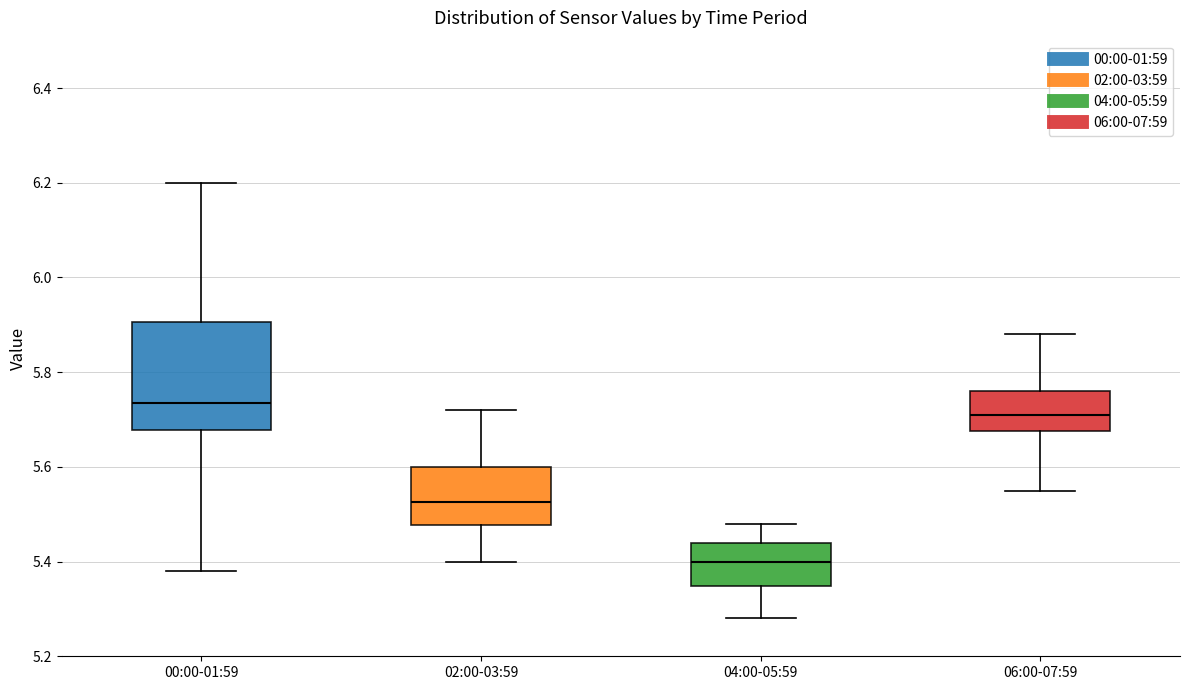

Reading left to right, read every box against the y-axis: the position of its median line, the range the box covers, and the ends of its whiskers. The values are not printed on the chart, so give them approximately, as read against the axis.

00:00-01:59: median 5.74, box 5.68 to 5.90, whiskers 5.38 to 6.20
02:00-03:59: median 5.52, box 5.48 to 5.60, whiskers 5.40 to 5.72
04:00-05:59: median 5.40, box 5.34 to 5.44, whiskers 5.28 to 5.48
06:00-07:59: median 5.72, box 5.68 to 5.76, whiskers 5.56 to 5.88